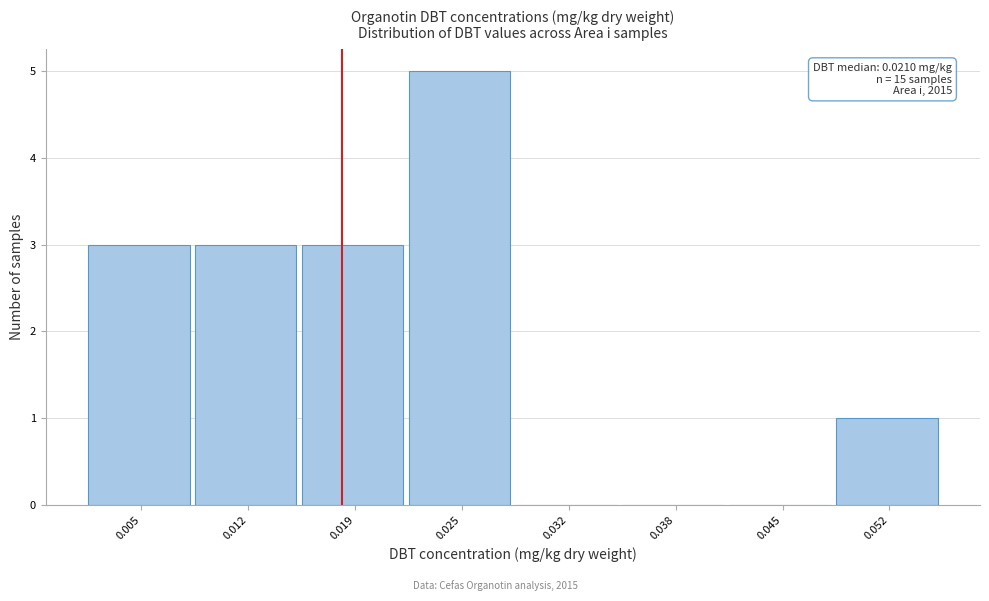

Reading right to left, what are all the values shown in this chart?

0.052=1	0.045=0	0.038=0	0.032=0	0.025=5	0.019=3	0.012=3	0.005=3